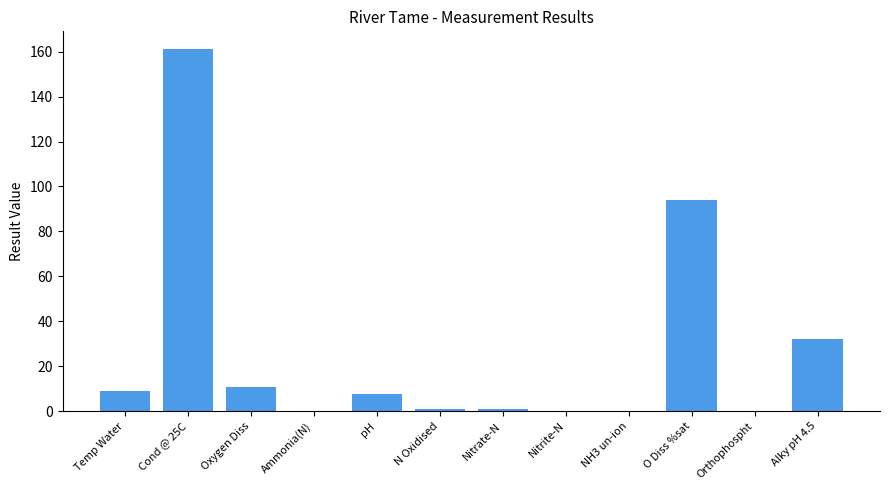

Approximately how many times larger is the value at O Diss %sat compared to Cond @ 25C?

0.6